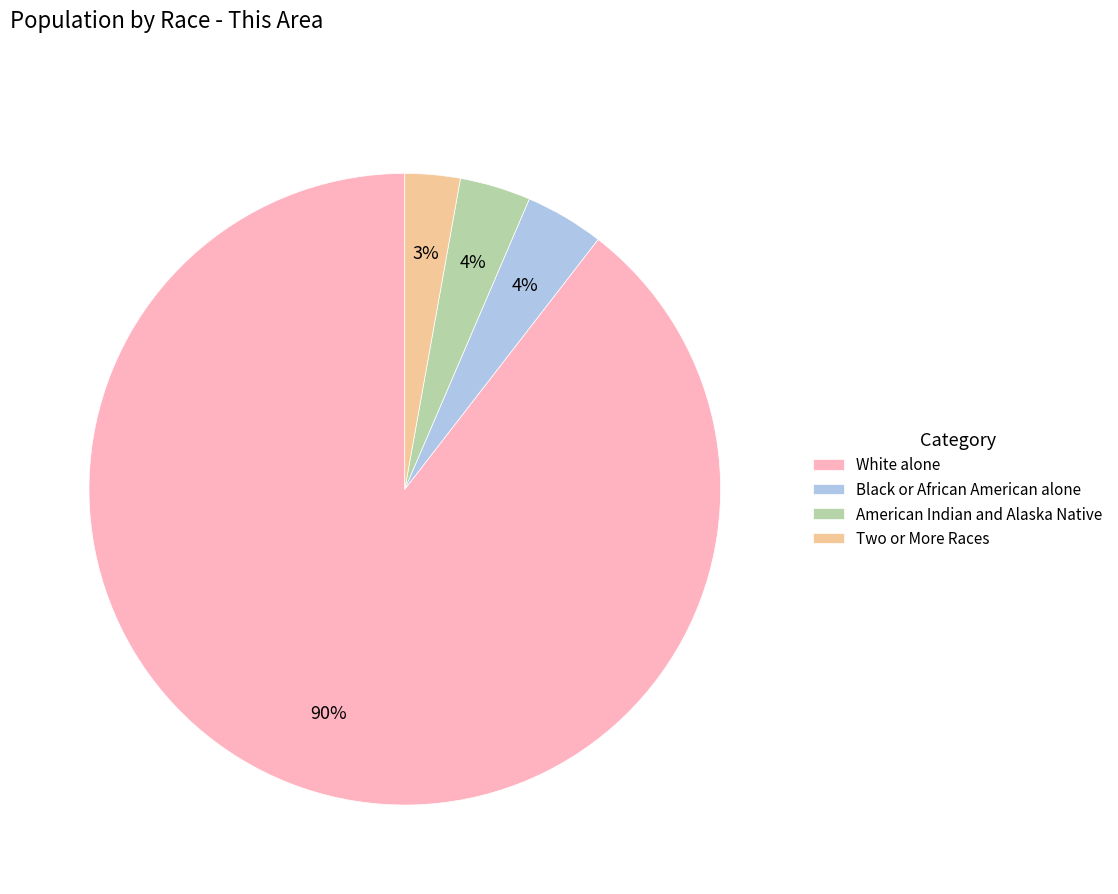

True or false: American Indian and Alaska Native accounts for 16% of the total.

False